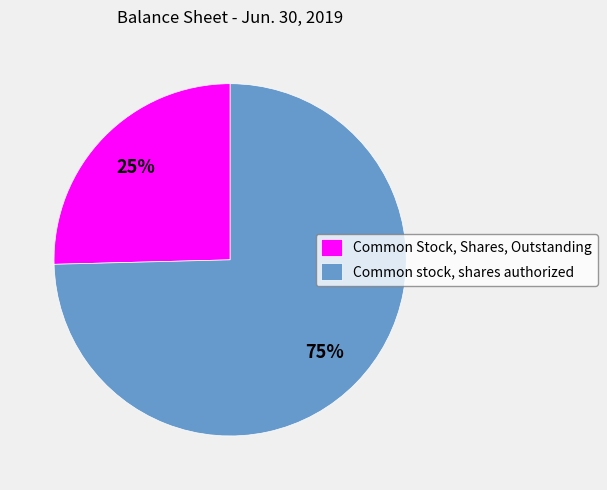

What percentage is the Common Stock, Shares, Outstanding slice, to the nearest percent?

25%